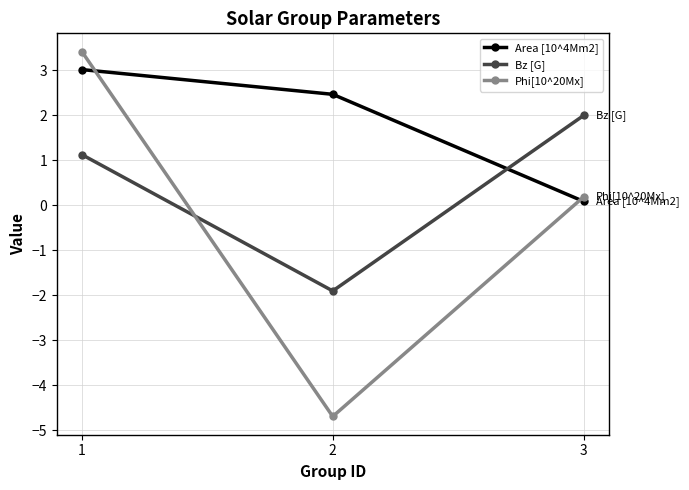

What is the total value across all series at 3?

2.3